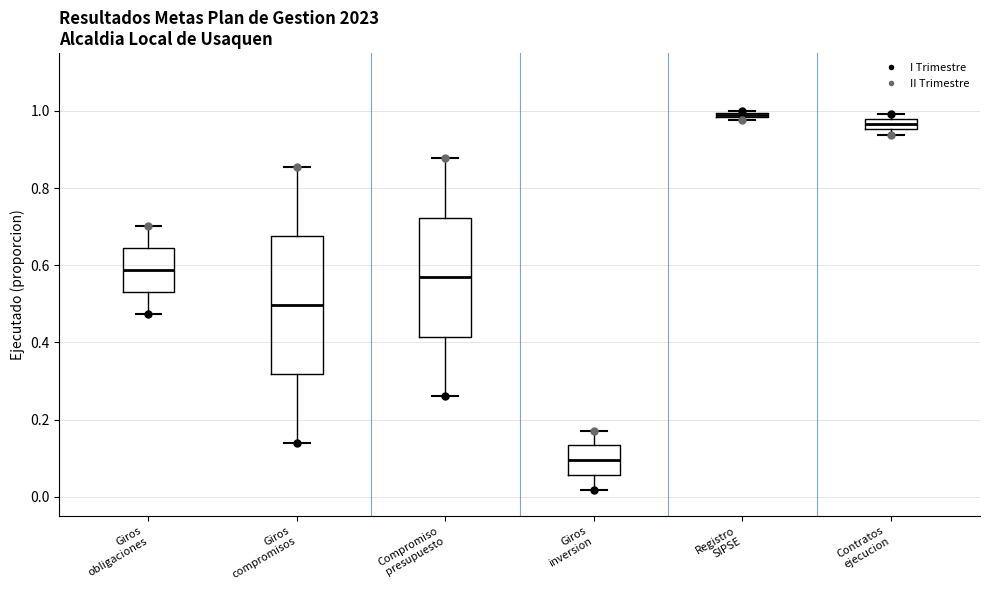

Which box's median line is the lowest?

Giros inversion